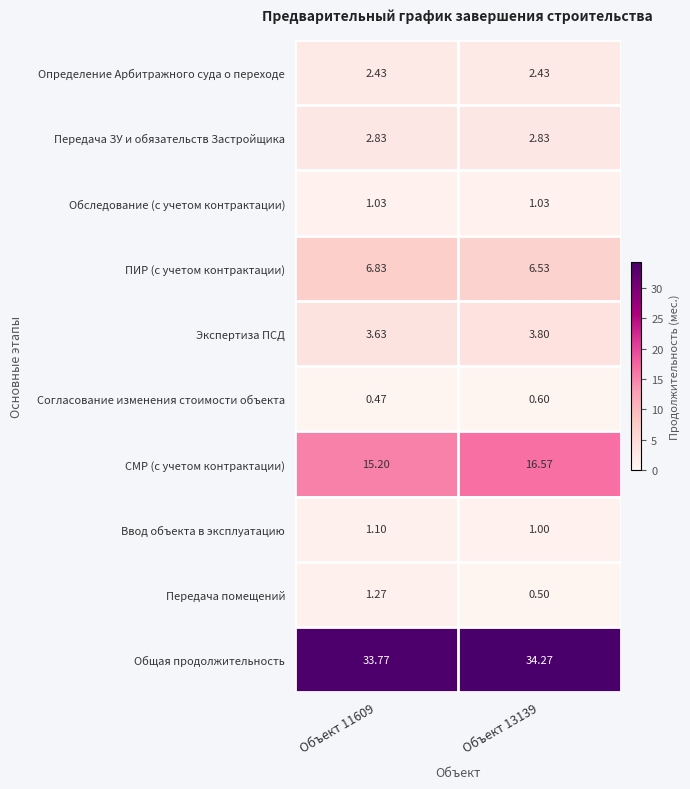

At Объект 11609, list the series in order from largest to smallest.

Общая продолжительность, СМР (с учетом контрактации), ПИР (с учетом контрактации), Экспертиза ПСД, Передача ЗУ и обязательств Застройщика, Определение Арбитражного суда о переходе, Передача помещений, Ввод объекта в эксплуатацию, Обследование (с учетом контрактации), Согласование изменения стоимости объекта